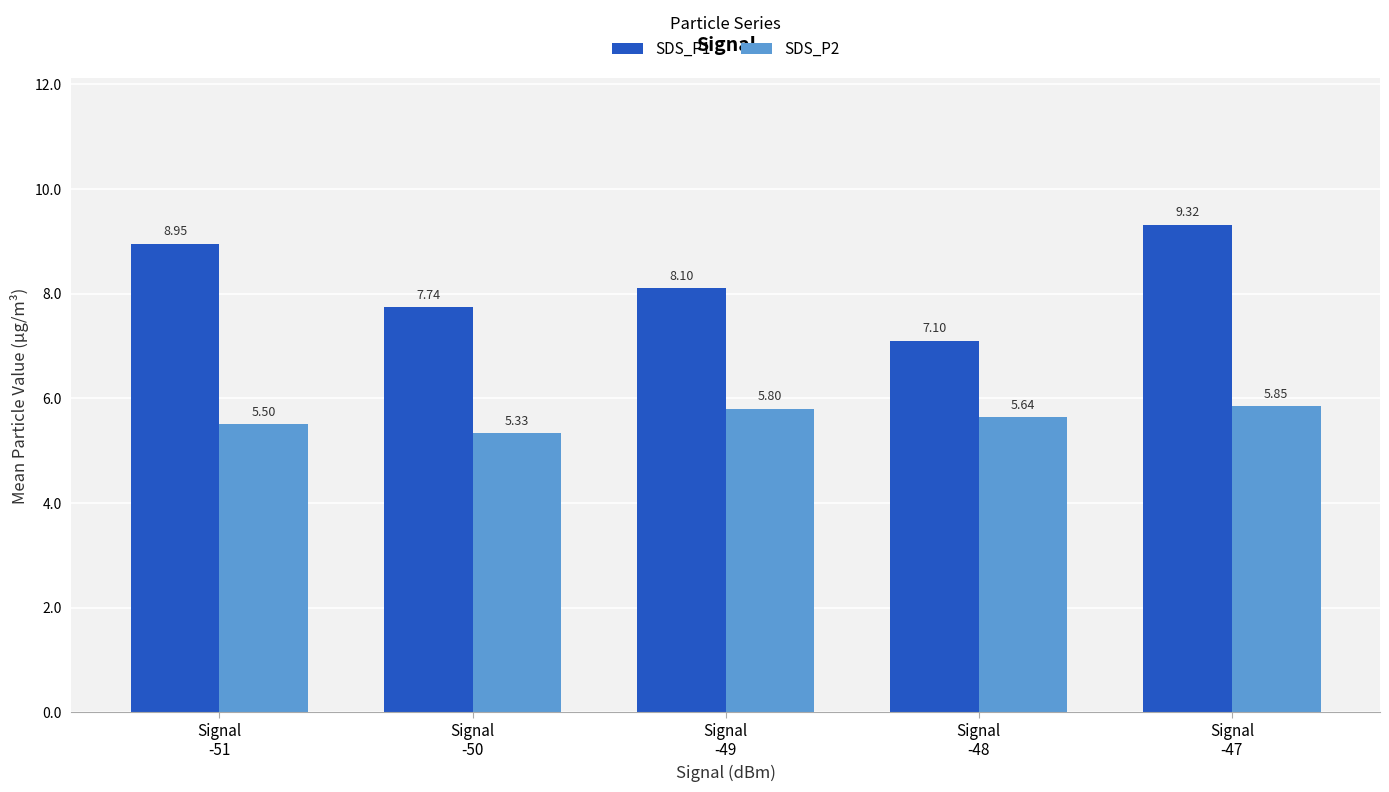

At how many categories does at least one series exceed 6?

5